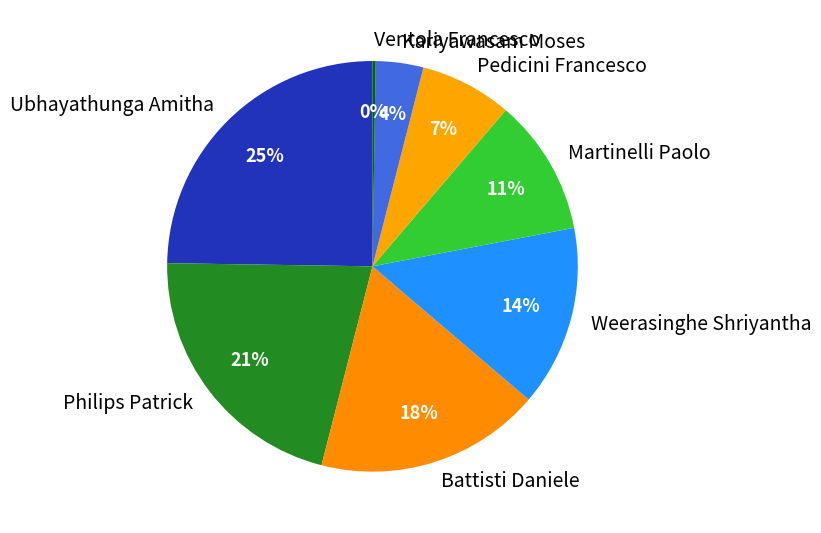

What percentage is the Kariyawasam Moses slice, to the nearest percent?

4%